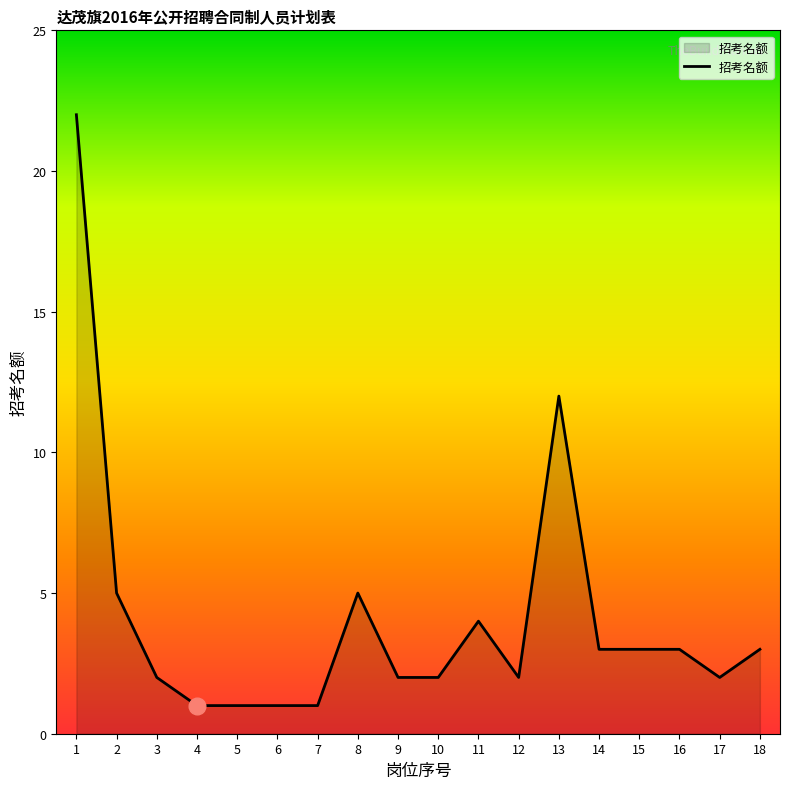

The chart shows a value of 2 at 3. True or false?

True